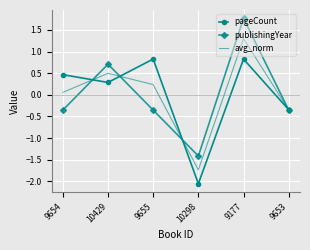

True or false: avg_norm has more than 2 interior local peaks.

False